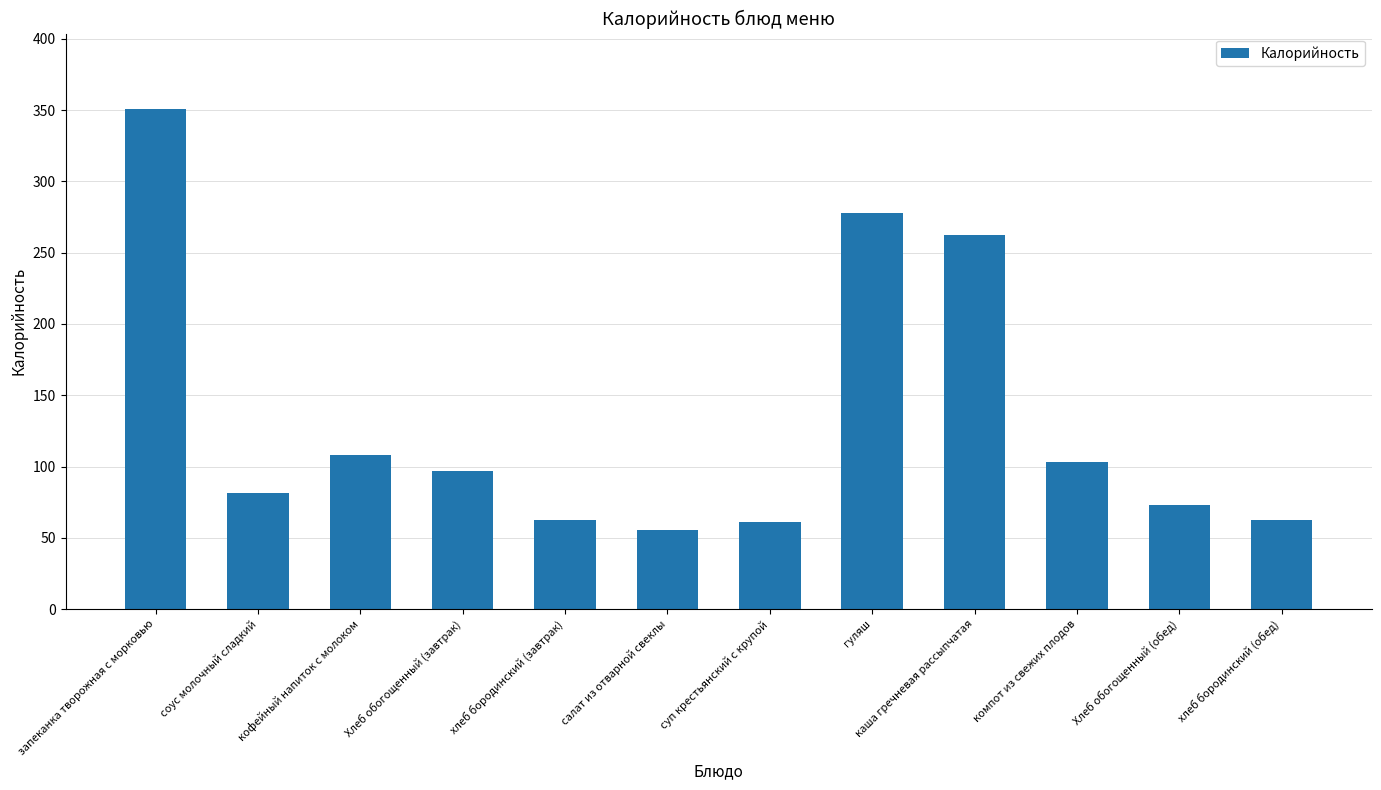

What is the smallest value displayed?

55.7